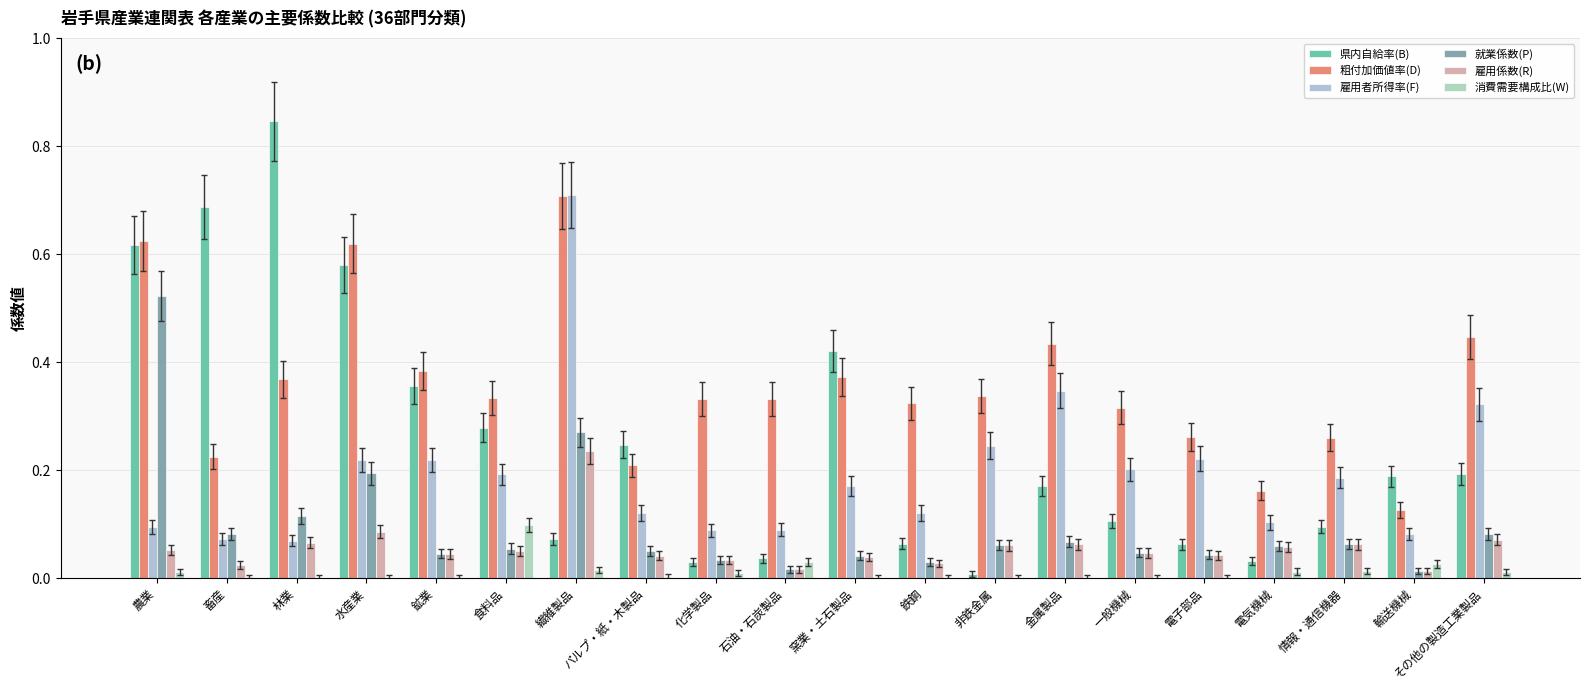

Which category has the lowest value in the 雇用係数(R) series?

輸送機械